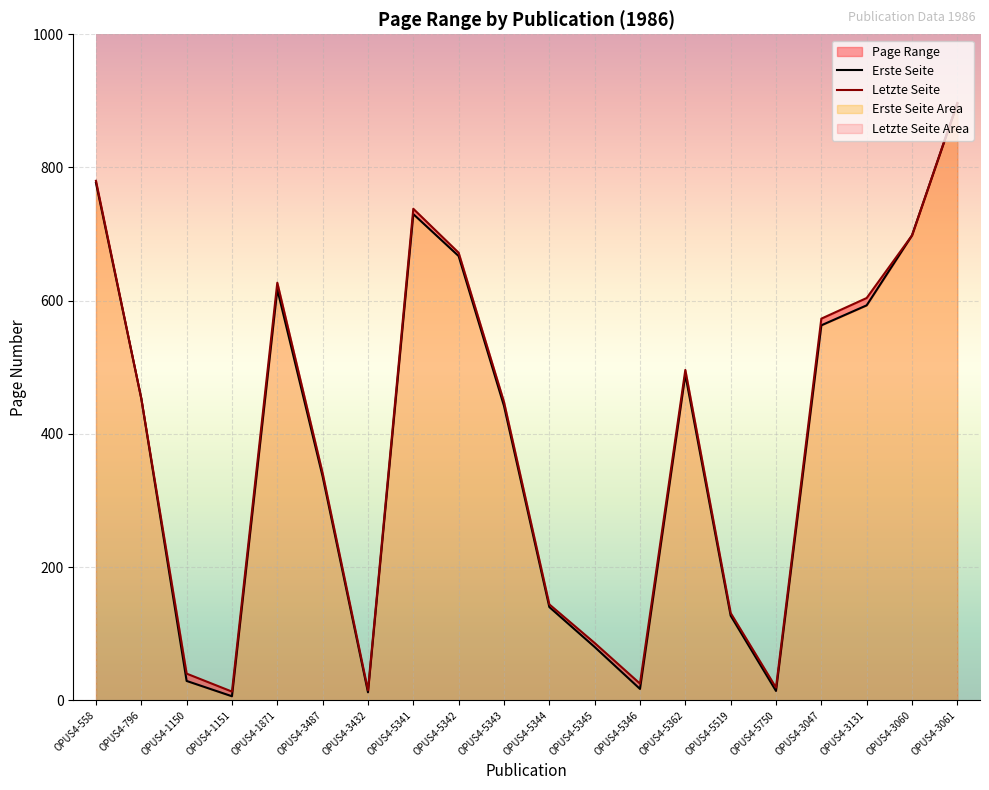

How many data points does each series have?

20